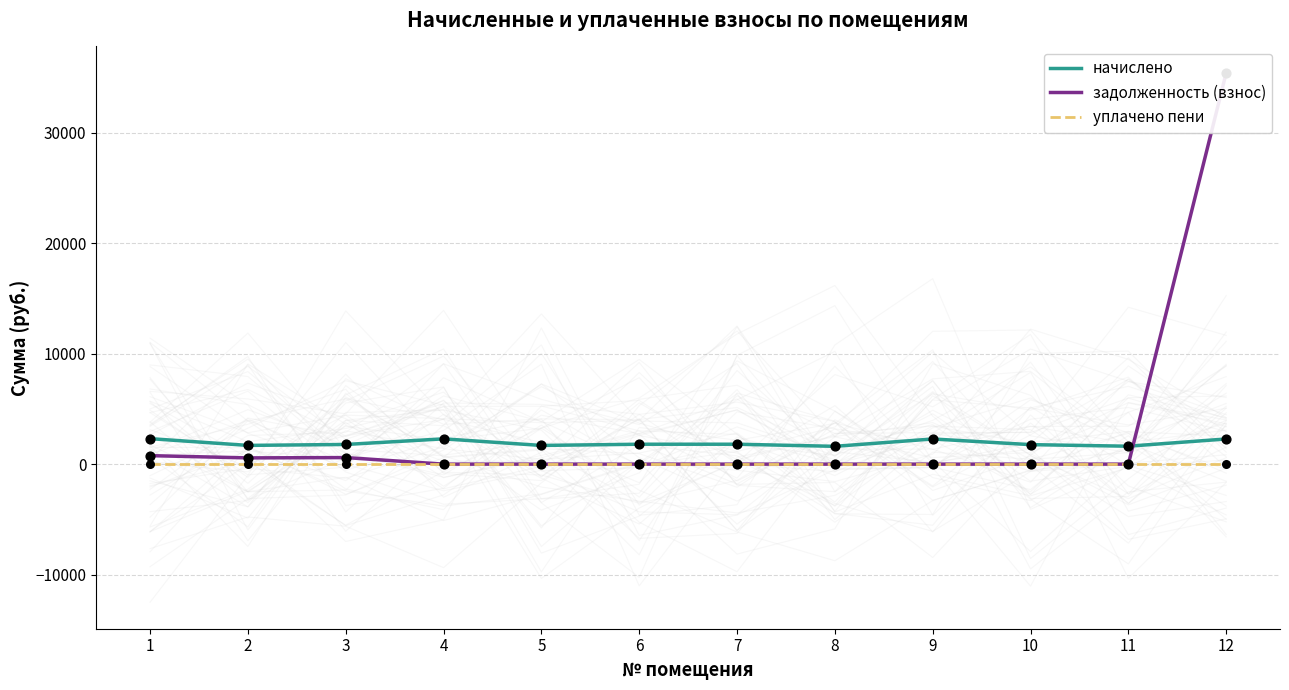

At which category is the sum across all series the highest?

12